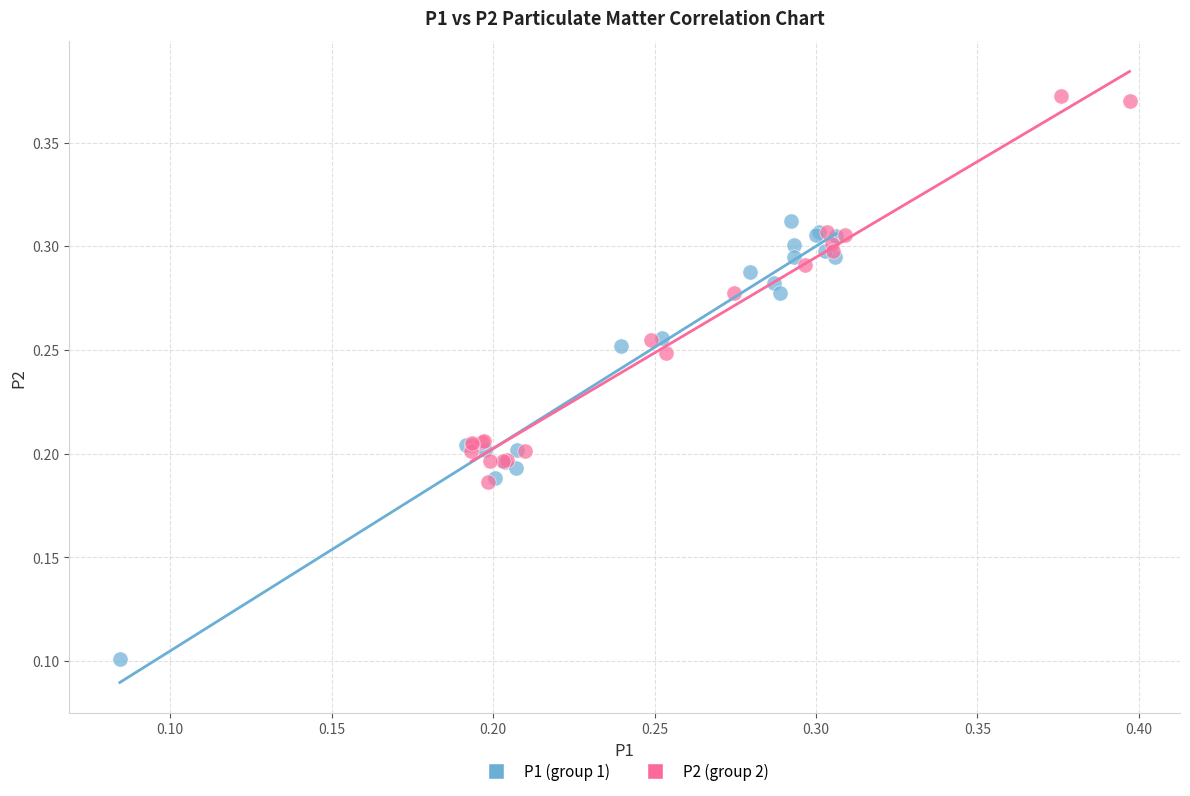

Which series reaches the minimum Y coordinate?

P1 (group 1)